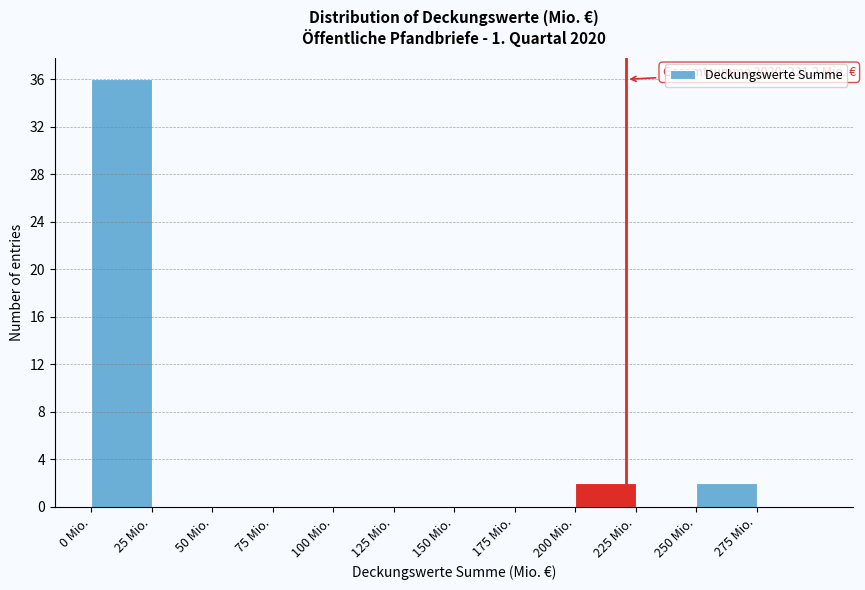

Over which range of the x-axis is the bar tallest?

0 to 25